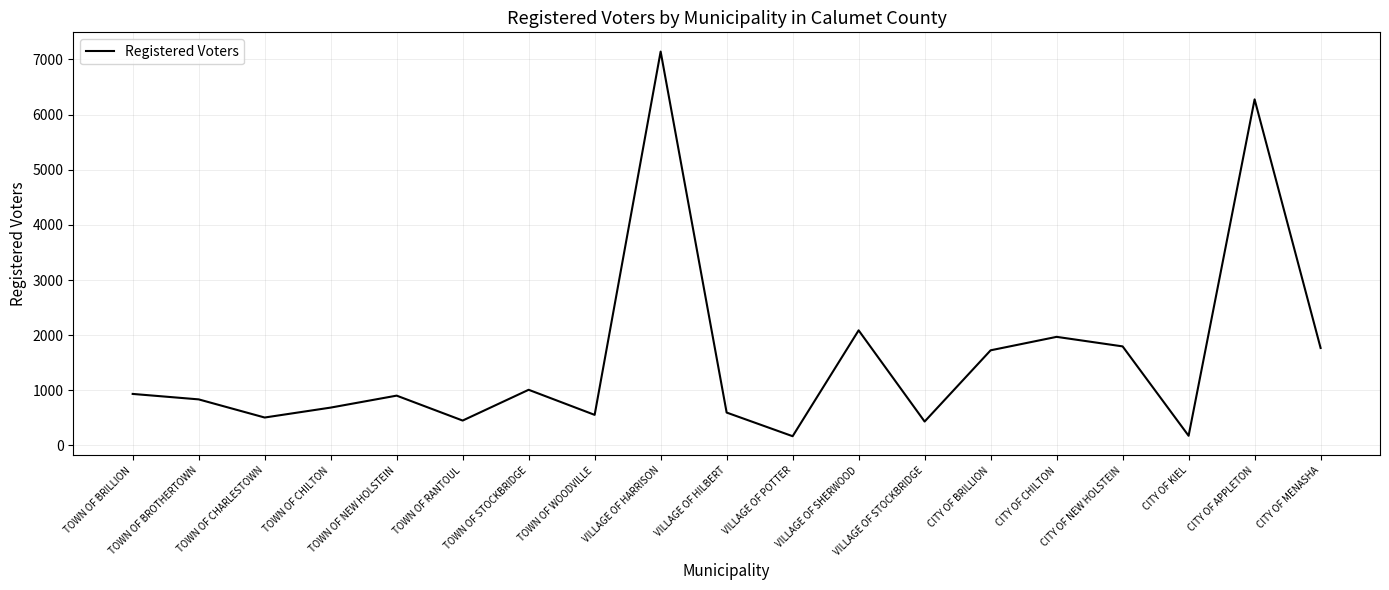

What is the change in value from TOWN OF BRILLION to CITY OF CHILTON?

+1035